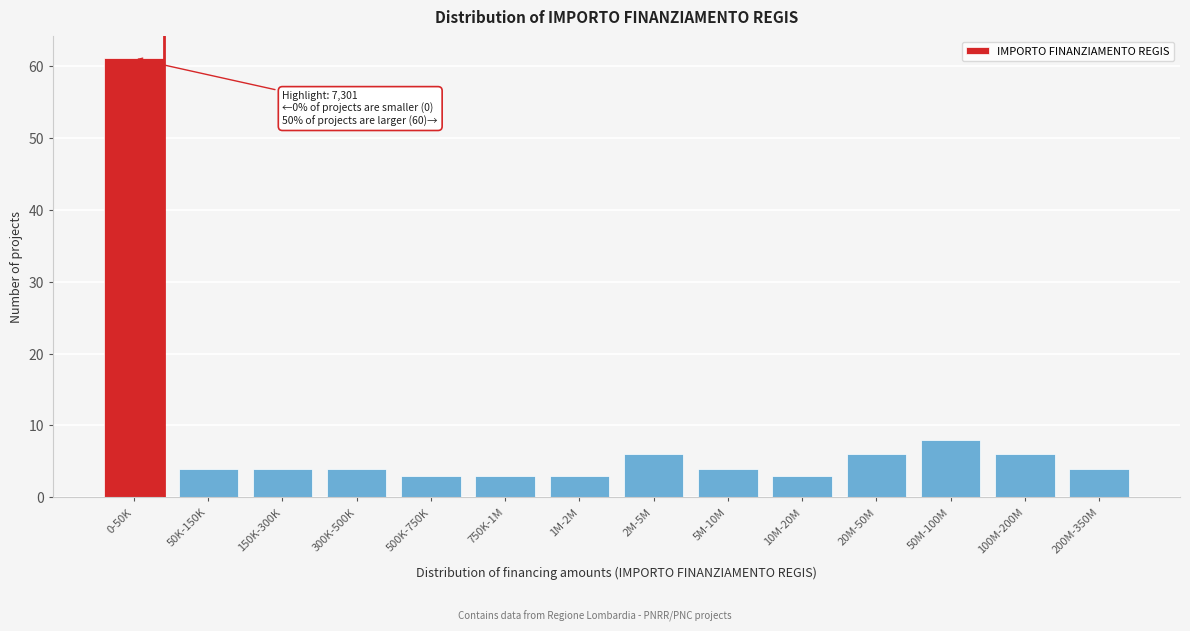

Reading left to right, what are all the values shown in this chart?

0-50K=61	50K-150K=4	150K-300K=4	300K-500K=4	500K-750K=3	750K-1M=3	1M-2M=3	2M-5M=6	5M-10M=4	10M-20M=3	20M-50M=6	50M-100M=8	100M-200M=6	200M-350M=4